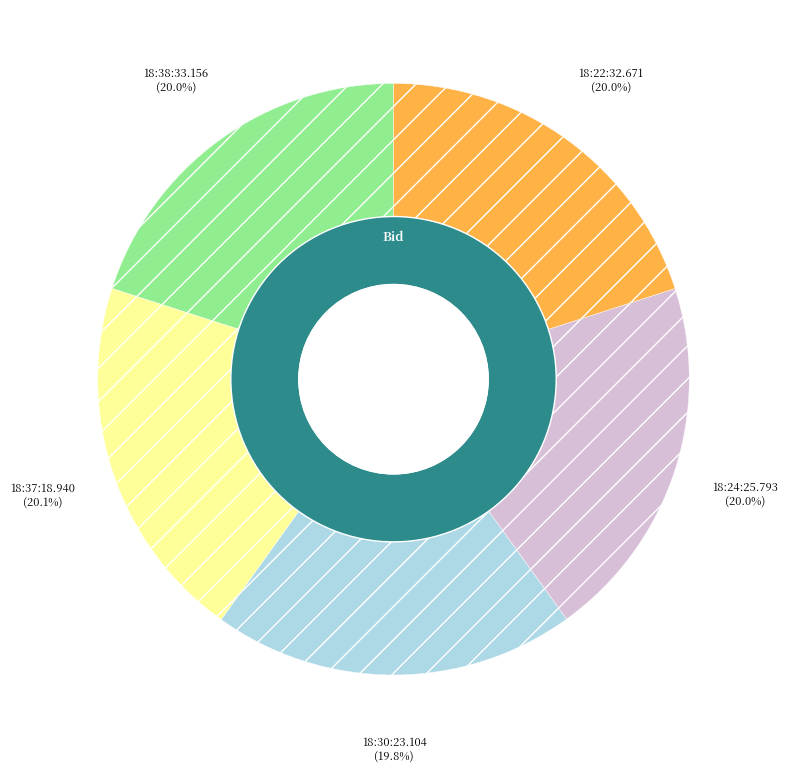

Count the number of slices in the pie.

5